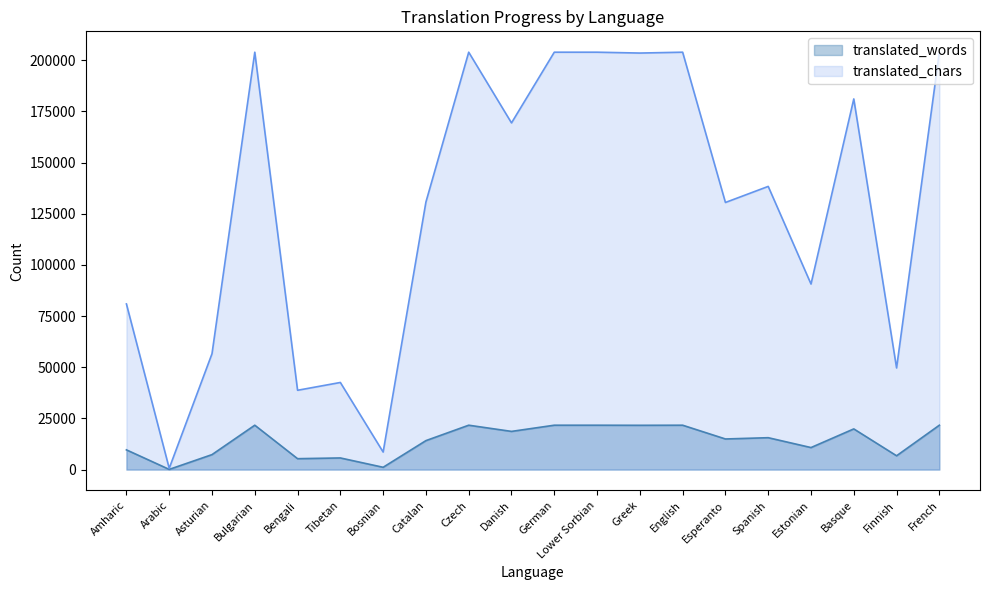

What are all the series names shown in the legend?

translated_words, translated_chars